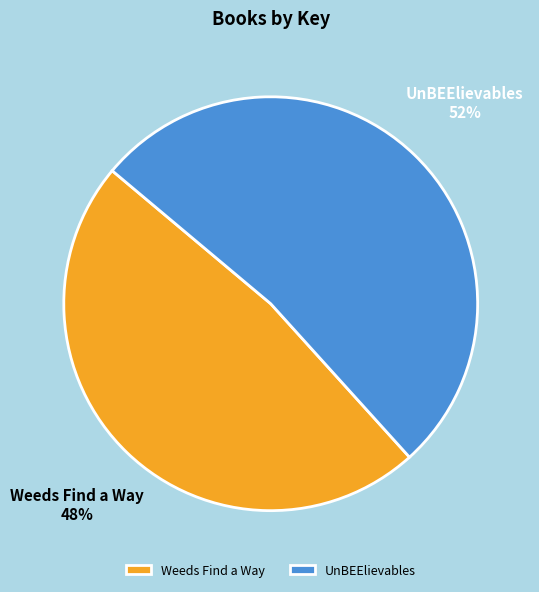

True or false: UnBEElievables accounts for 66% of the total.

False